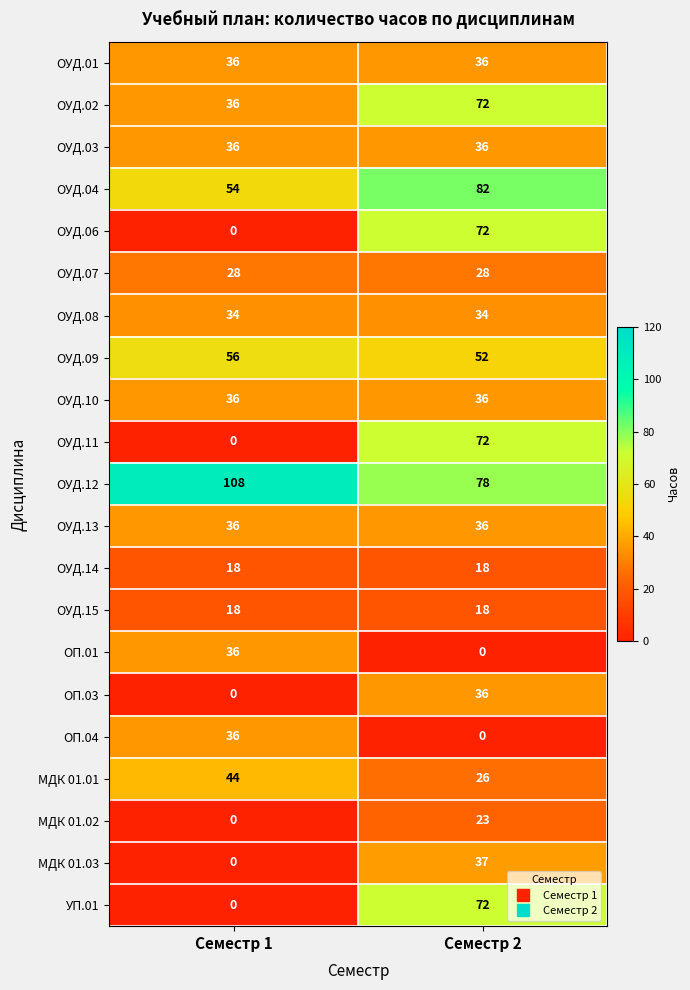

What is the greatest value displayed?

108